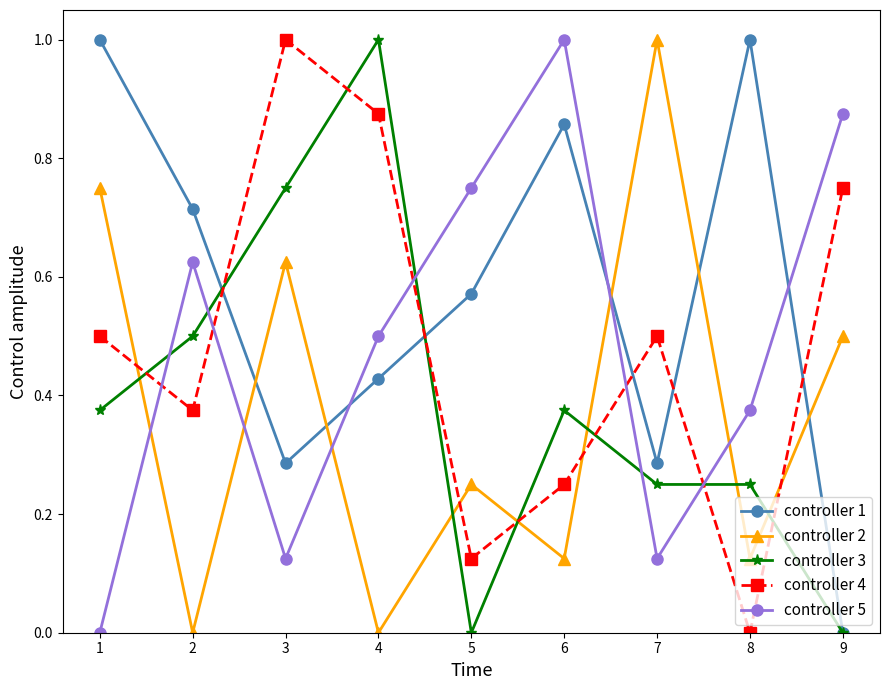

Which series ends up on top after the final intersection of controller 4 and controller 3?

controller 4